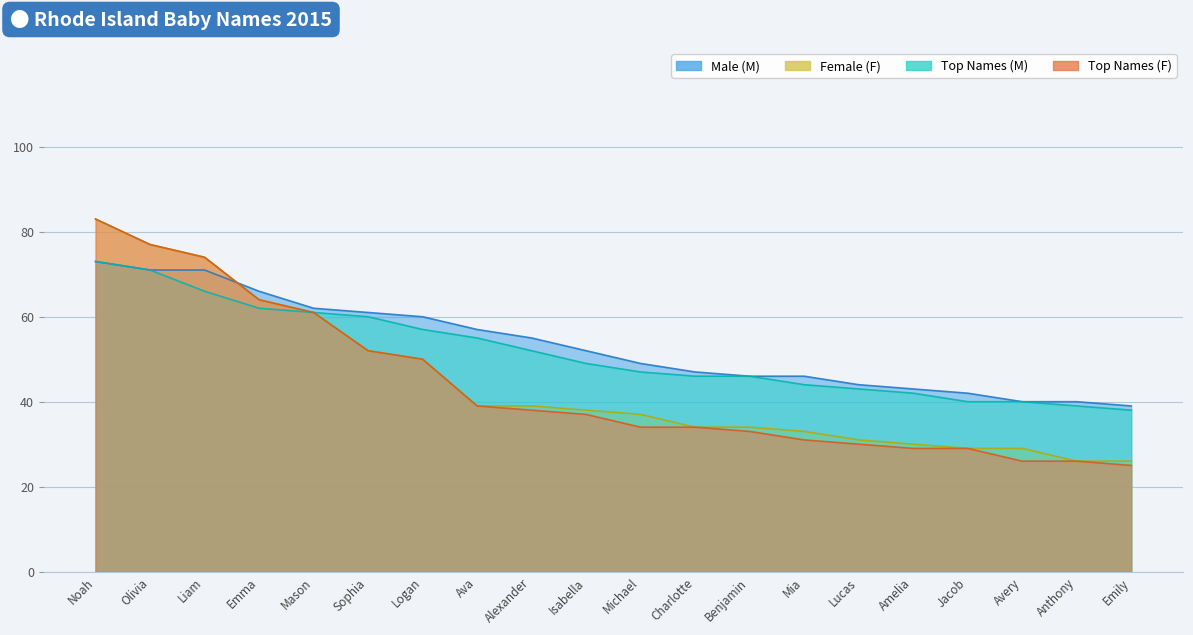

Which has a higher value, Isabella or Logan?

Logan